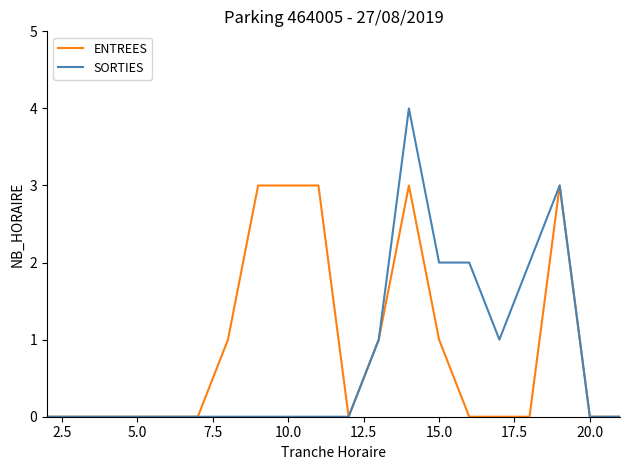

What is the difference between the second highest and minimum values in the ENTREES series?

3